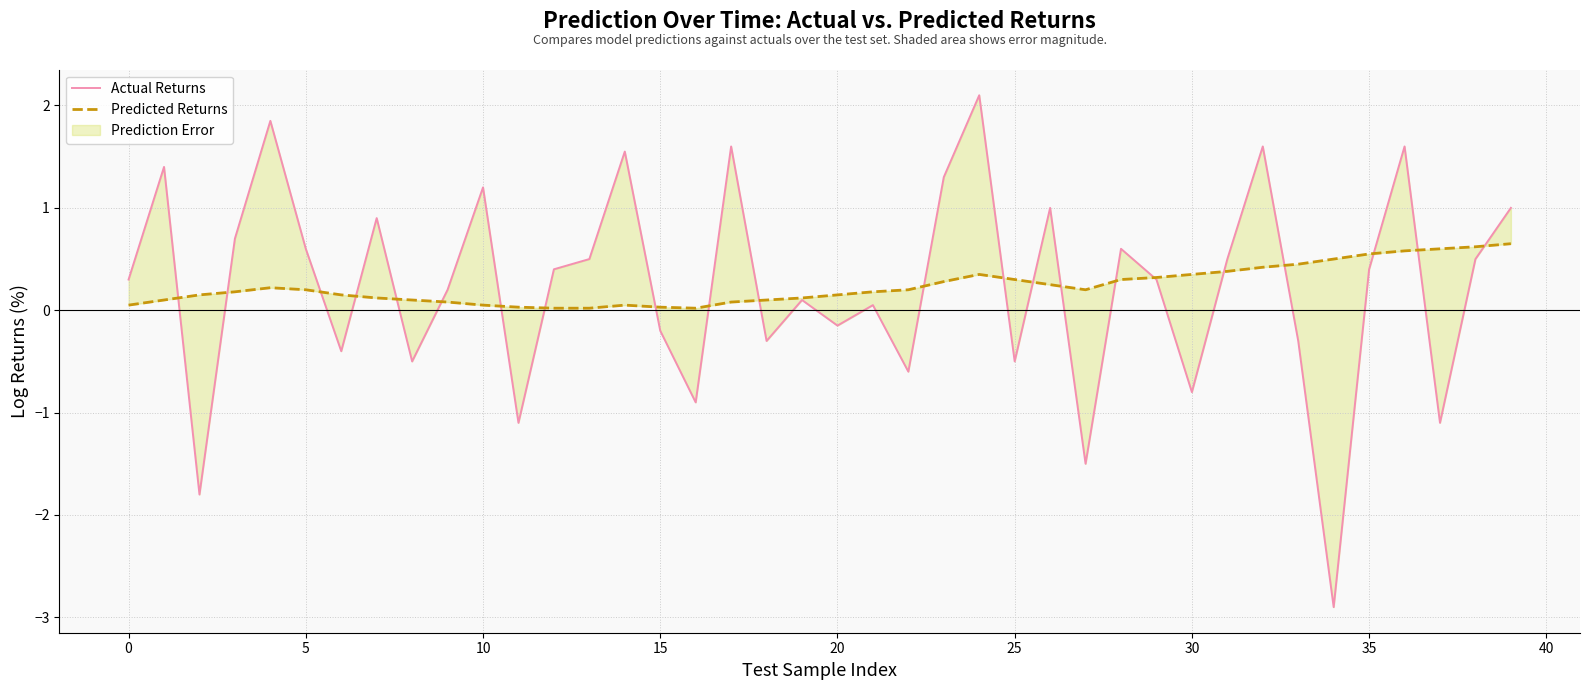

After their last crossing, which series has the higher values: Predicted Returns or Actual Returns?

Actual Returns